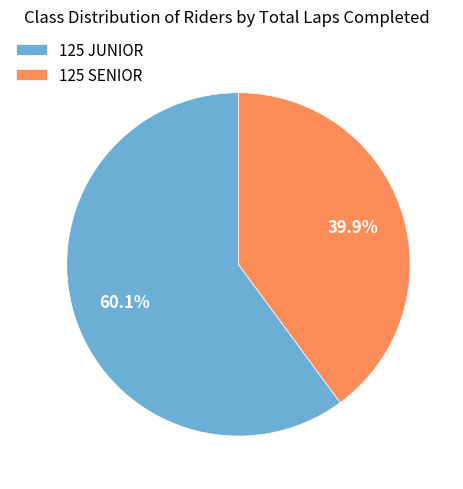

What is the smallest slice in the pie chart?

125 SENIOR